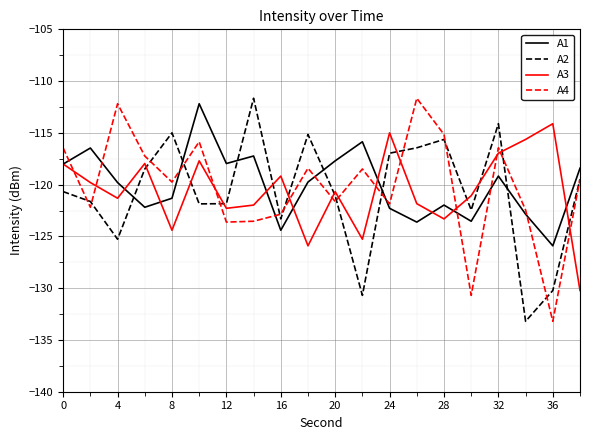

True or false: A4 and A3 intersect in this chart.

True